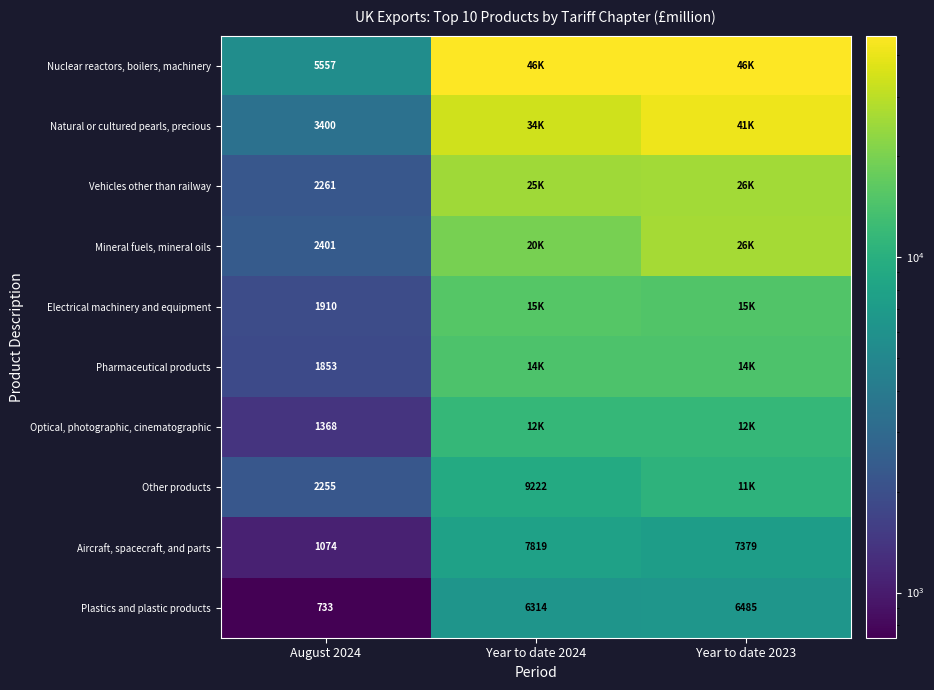

Is the value of Aircraft, spacecraft, and parts at August 2024 greater than the value of Vehicles other than railway at August 2024?

No